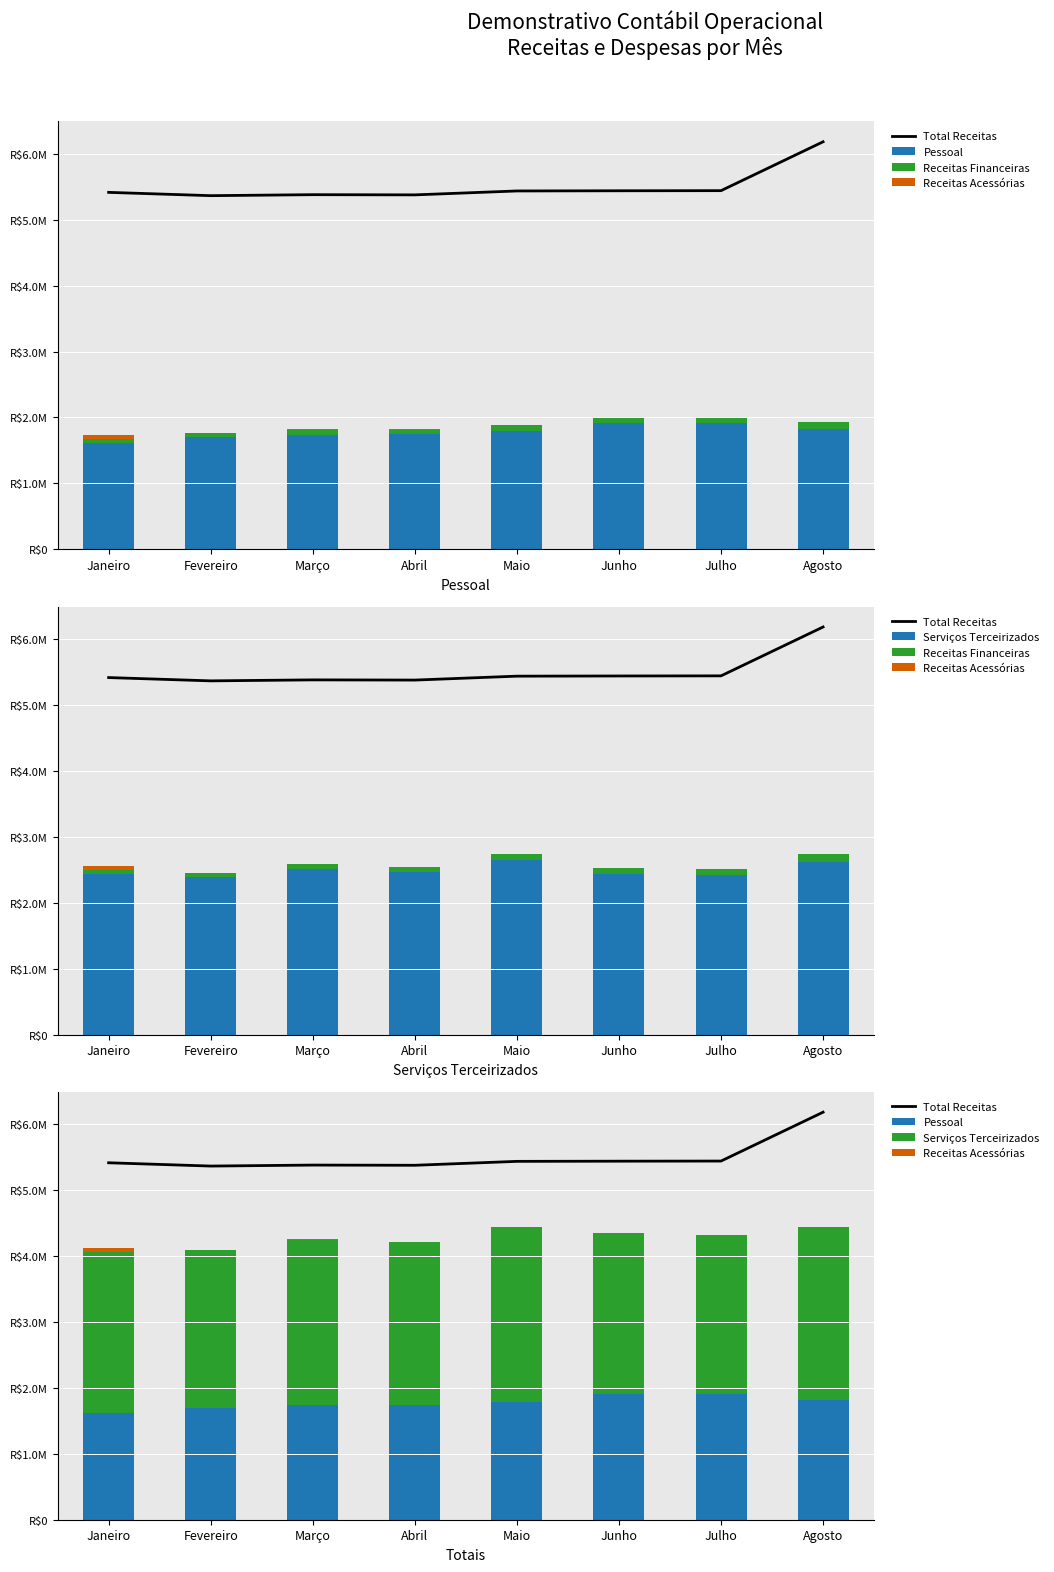

At which label does Receitas Financeiras reach its minimum?

Janeiro